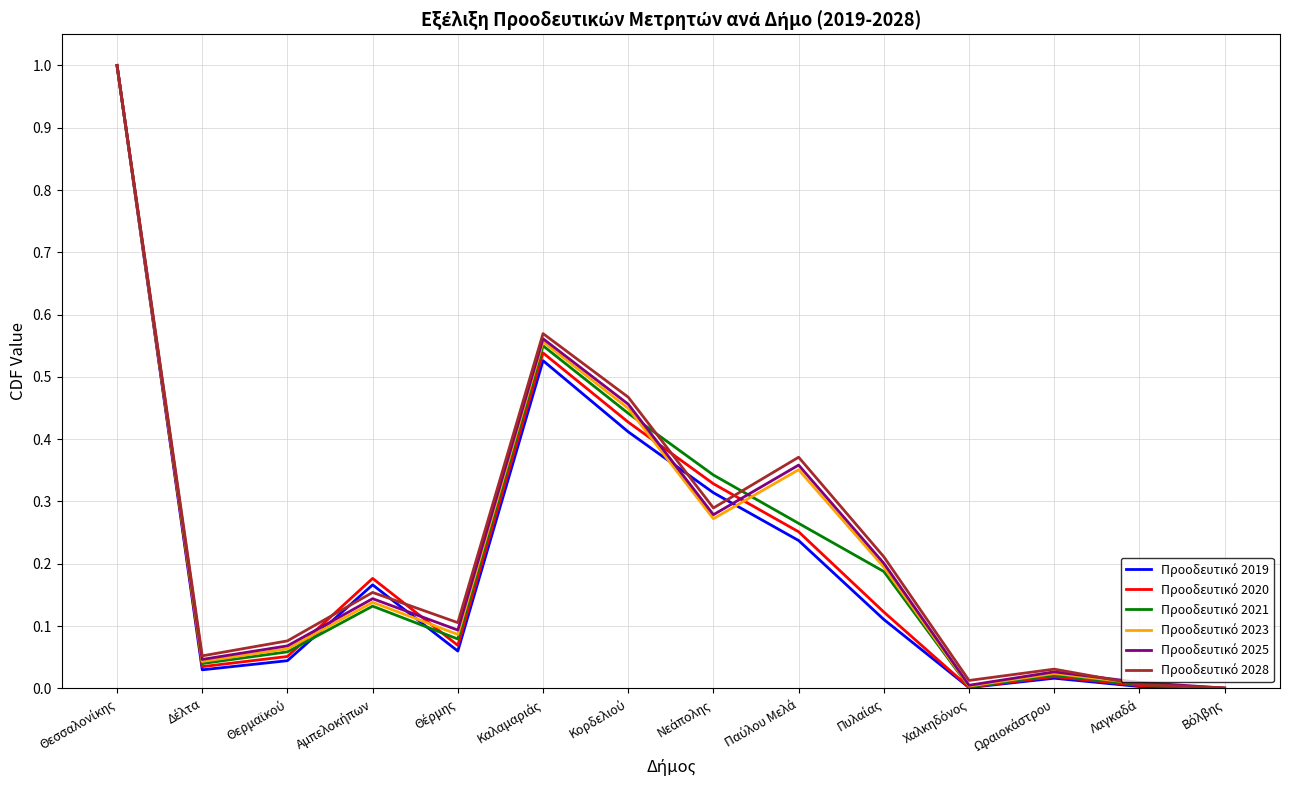

What is the greatest value displayed?

1.0